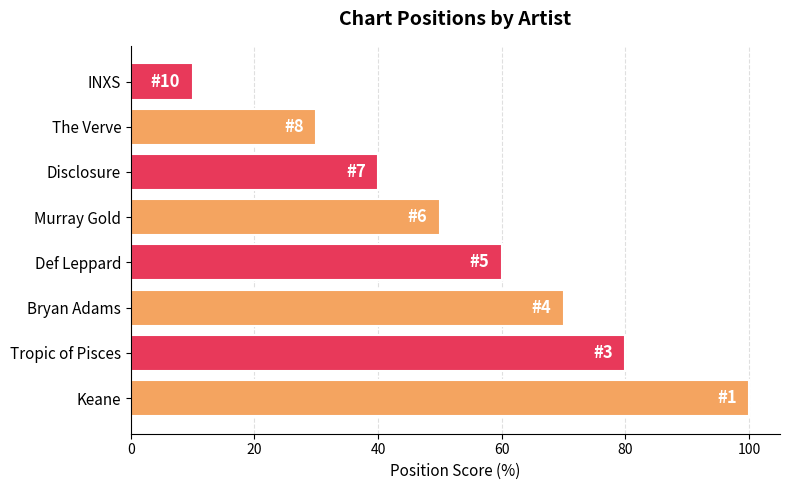

The chart shows a value of 37 at Tropic of Pisces. True or false?

False